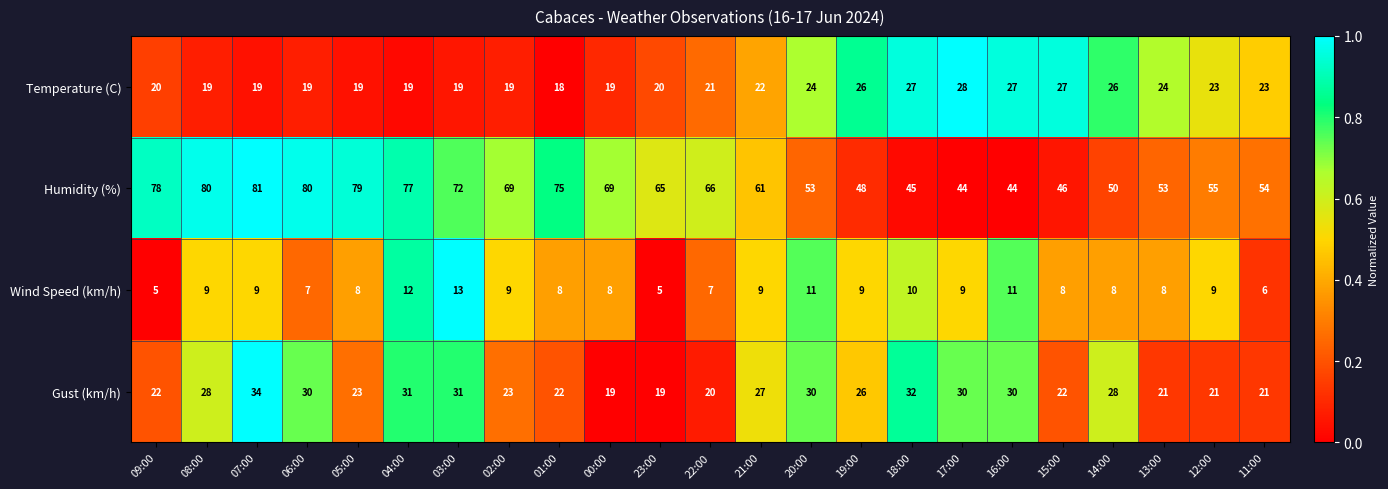

Read the Temperature (C) value at 05:00.

19